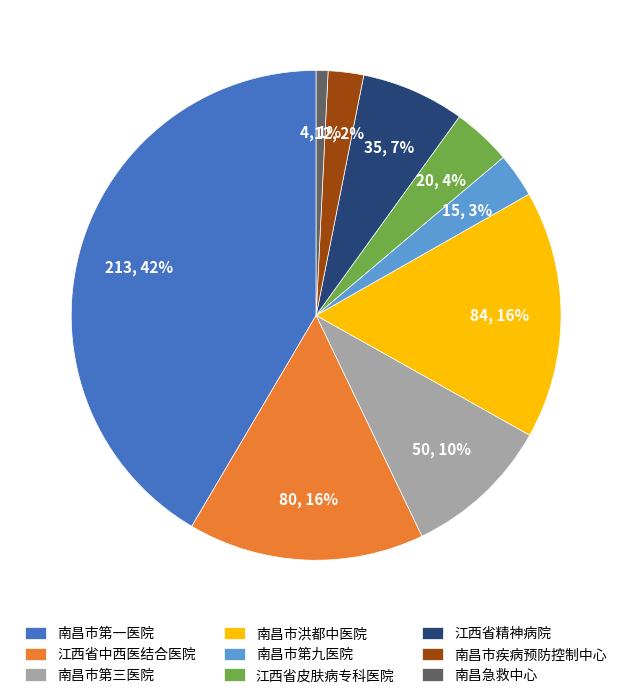

Is the sum of 南昌市第九医院 and 南昌急救中心 greater than half?

No